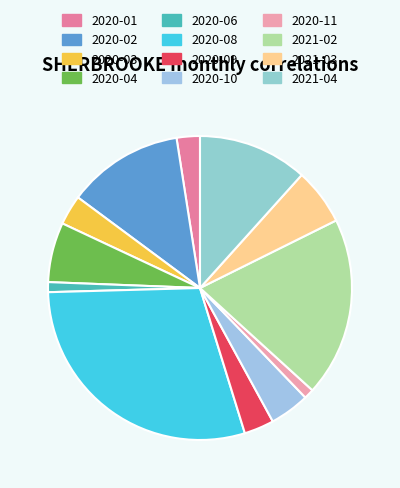

Does any single category account for the majority?

No